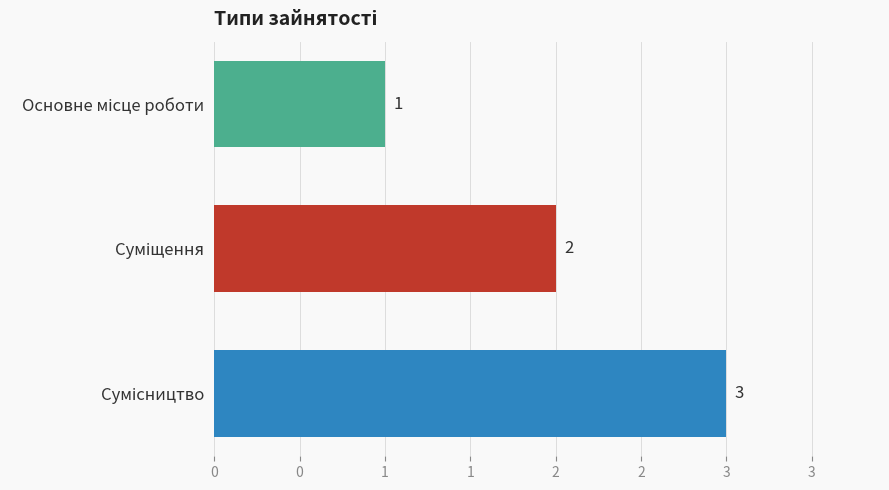

Are the bars horizontal?

Yes